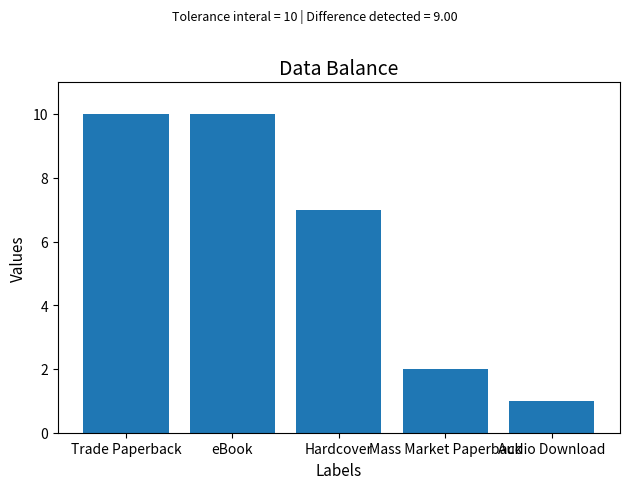

At which label is the value closest to 5?

Hardcover